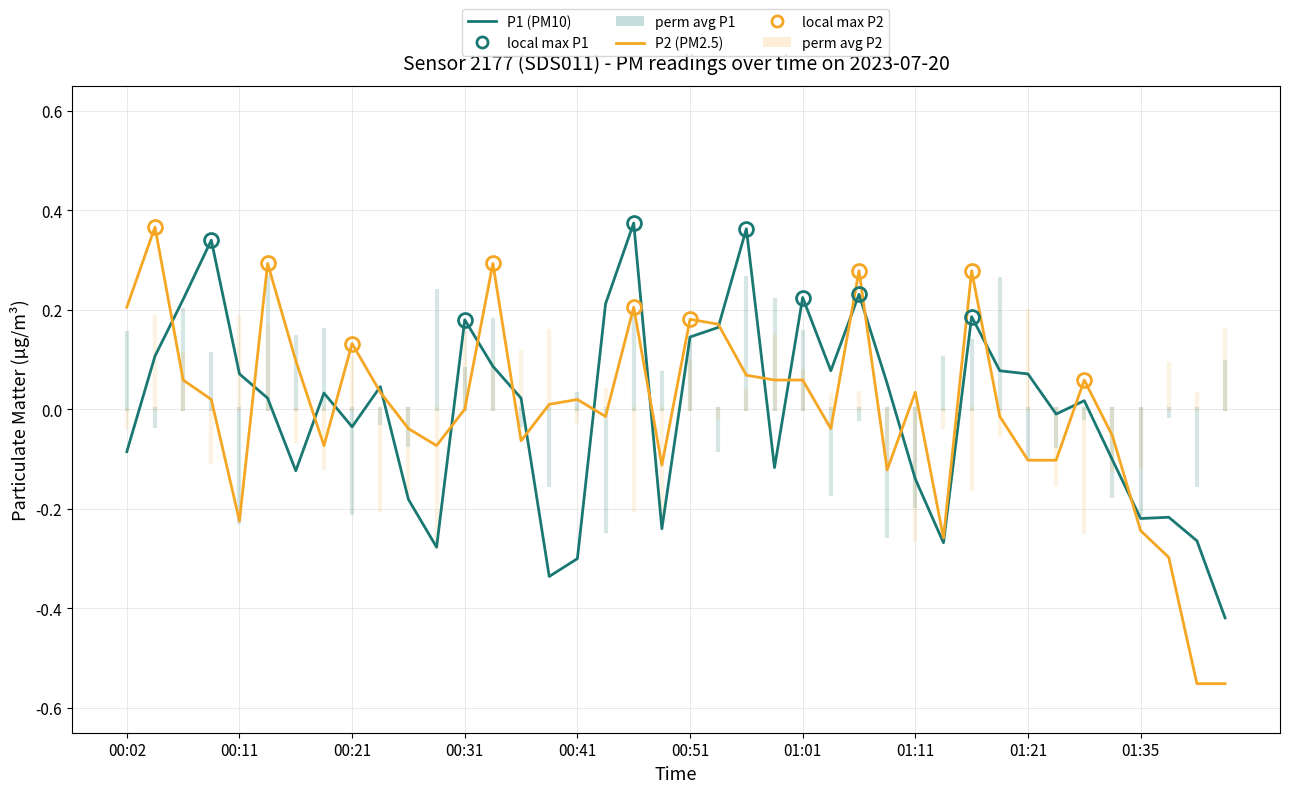

Which series has the widest spread of values?

P2 (PM2.5)